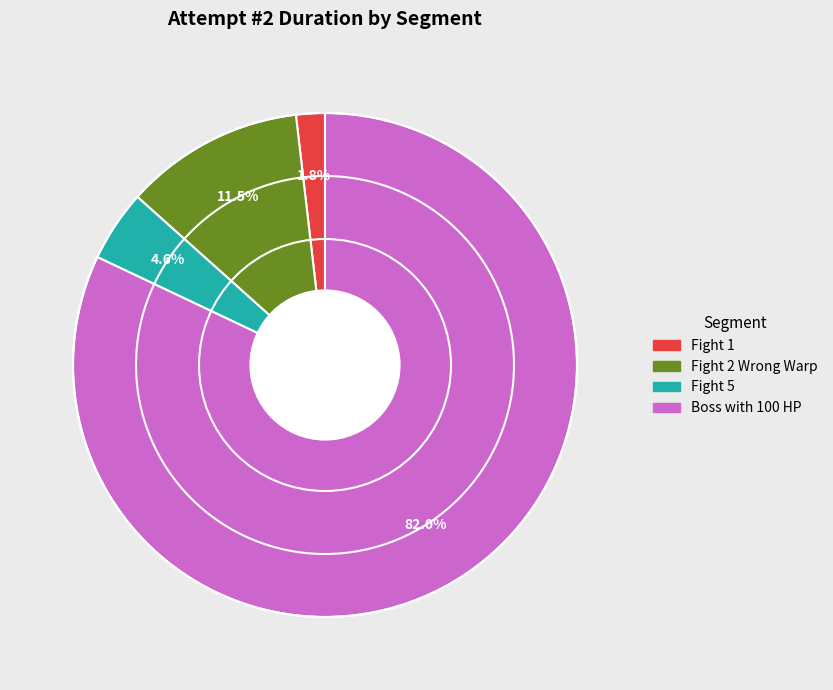

Approximately how many times larger is the value at Fight 1 compared to Fight 2 Wrong Warp?

0.2